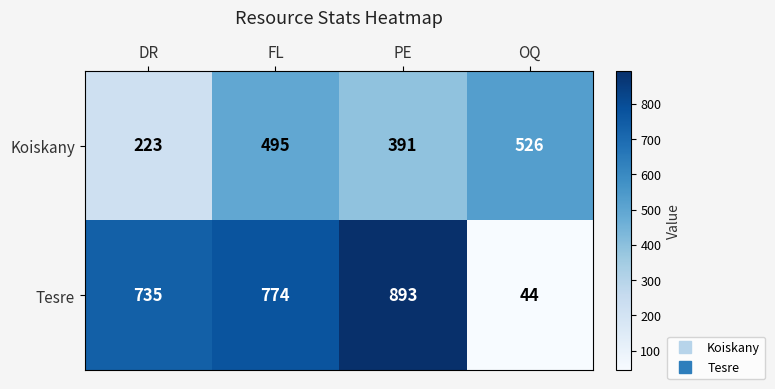

Which series has the widest spread of values?

Tesre